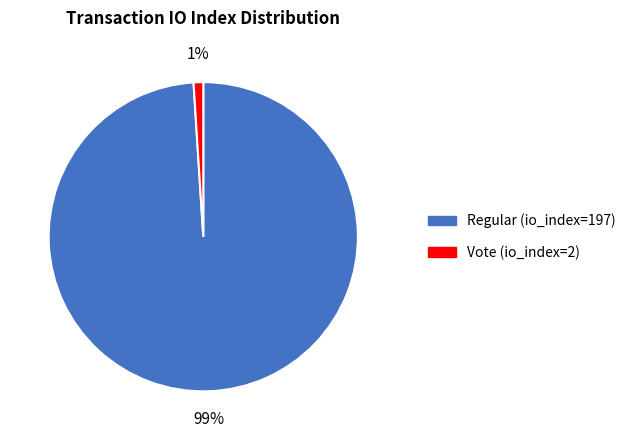

Does Regular (io_index=197) represent more than half of the total?

Yes